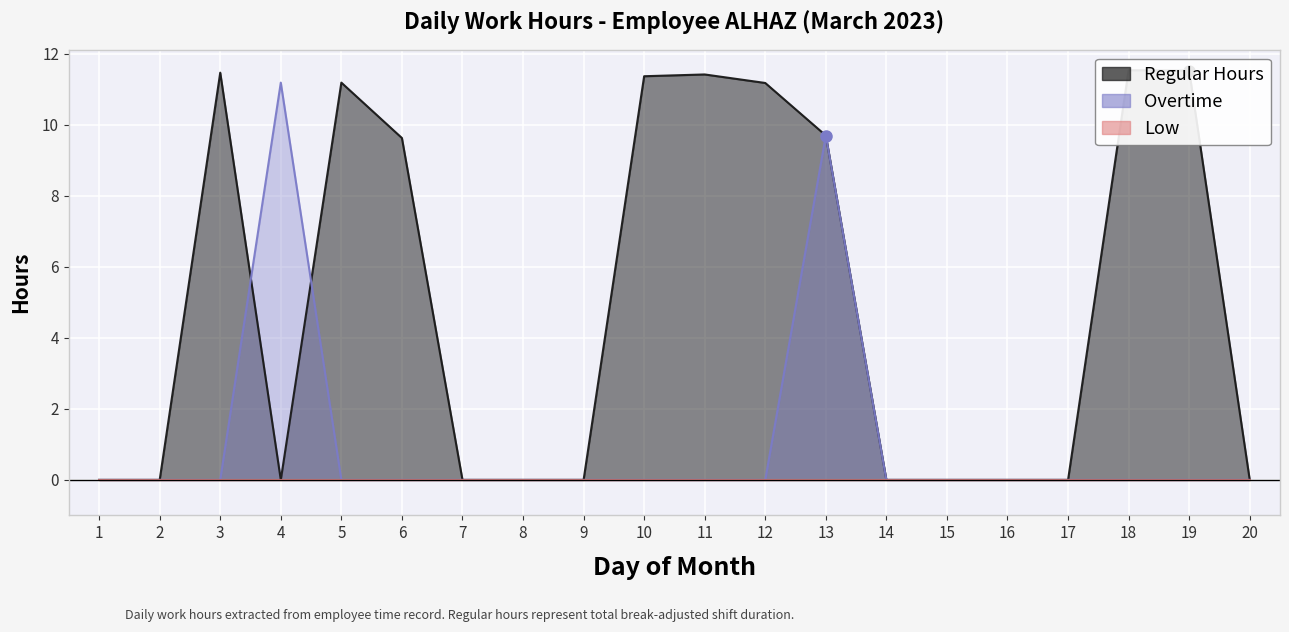

What is the spread (max minus min) of values at 3?

11.5